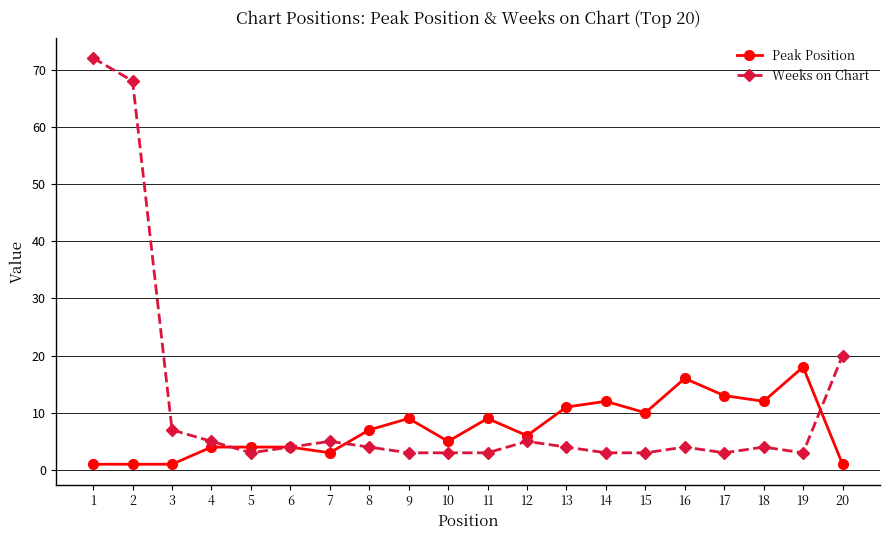

Rank the series by their average value, from highest to lowest.

Weeks on Chart, Peak Position